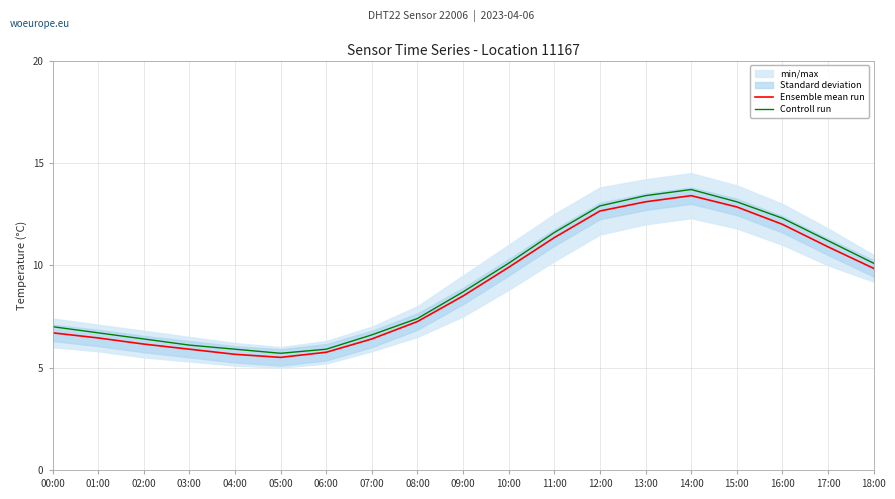

True or false: Controll run and Ensemble mean run cross at least once.

False